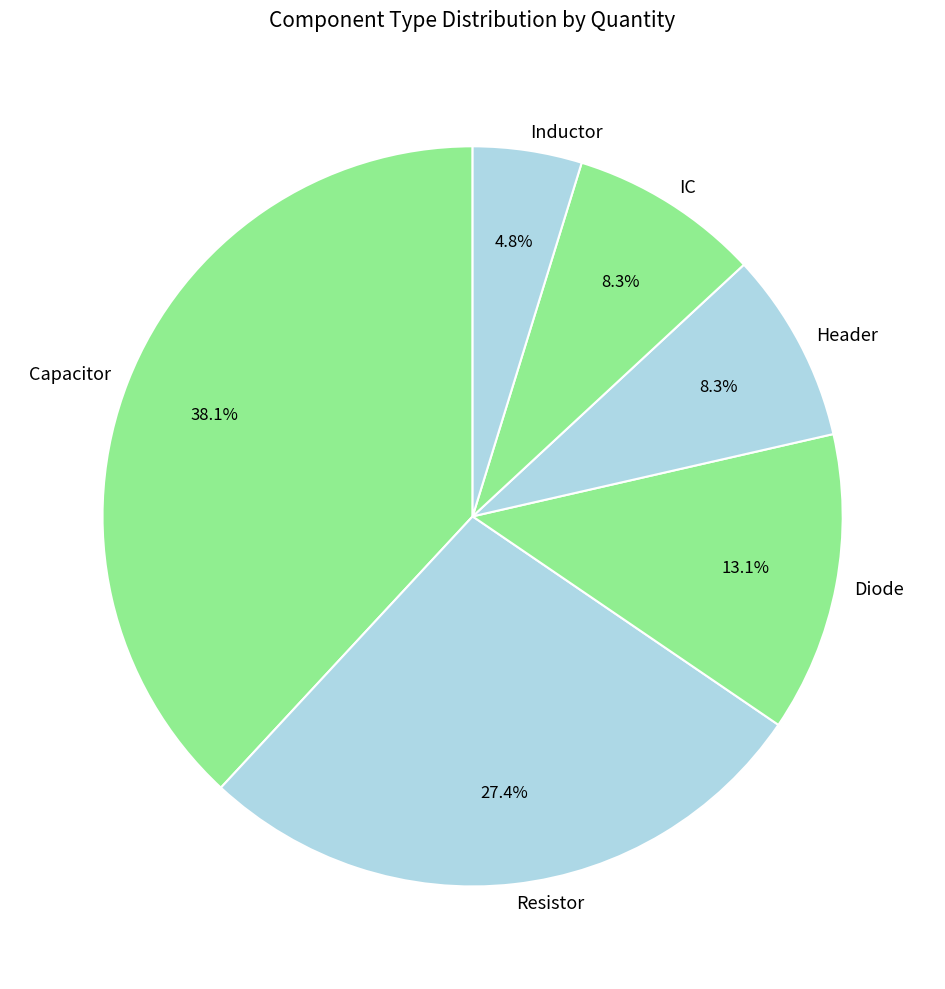

Which slice is the largest?

Capacitor